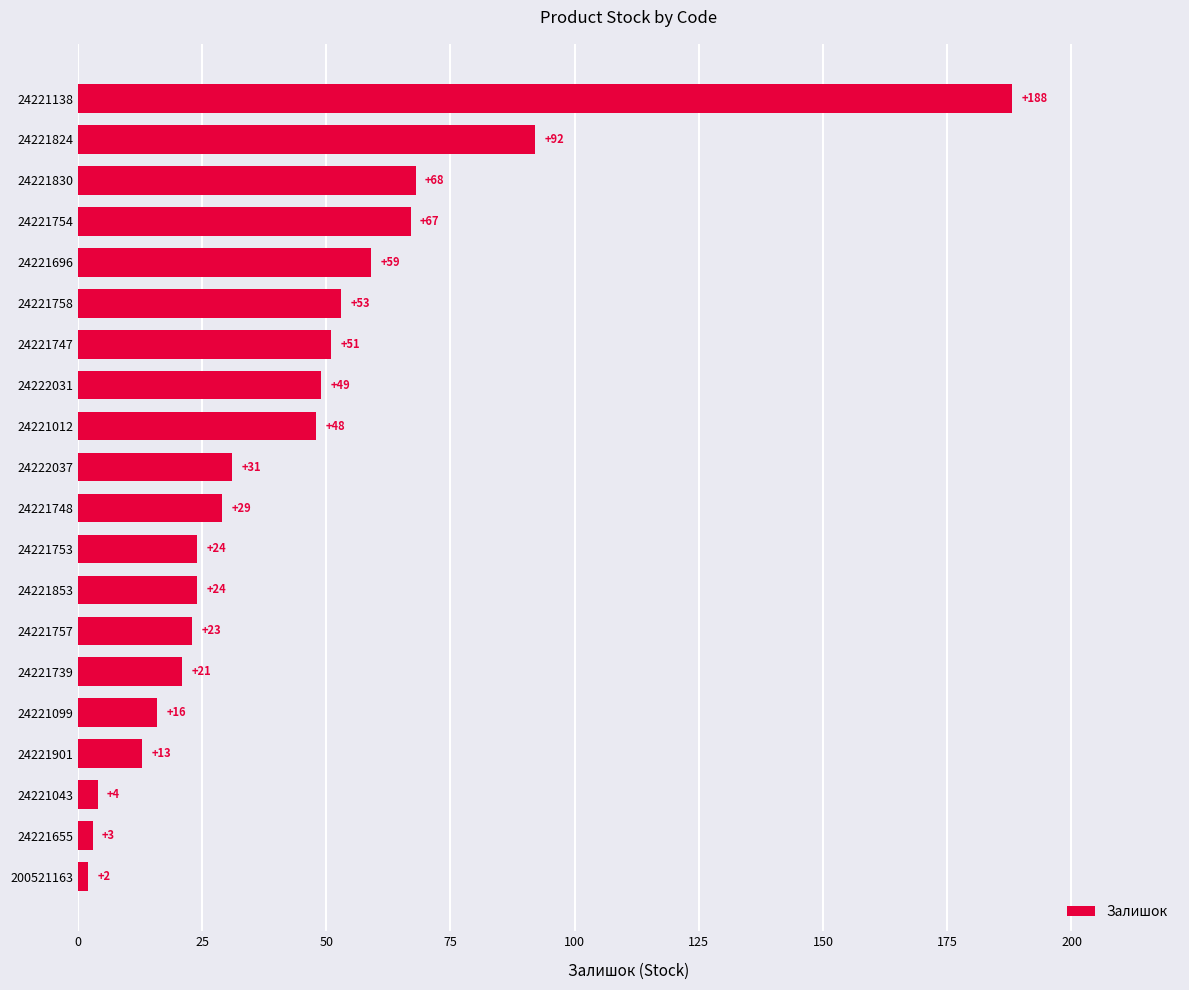

What is the greatest value displayed?

188